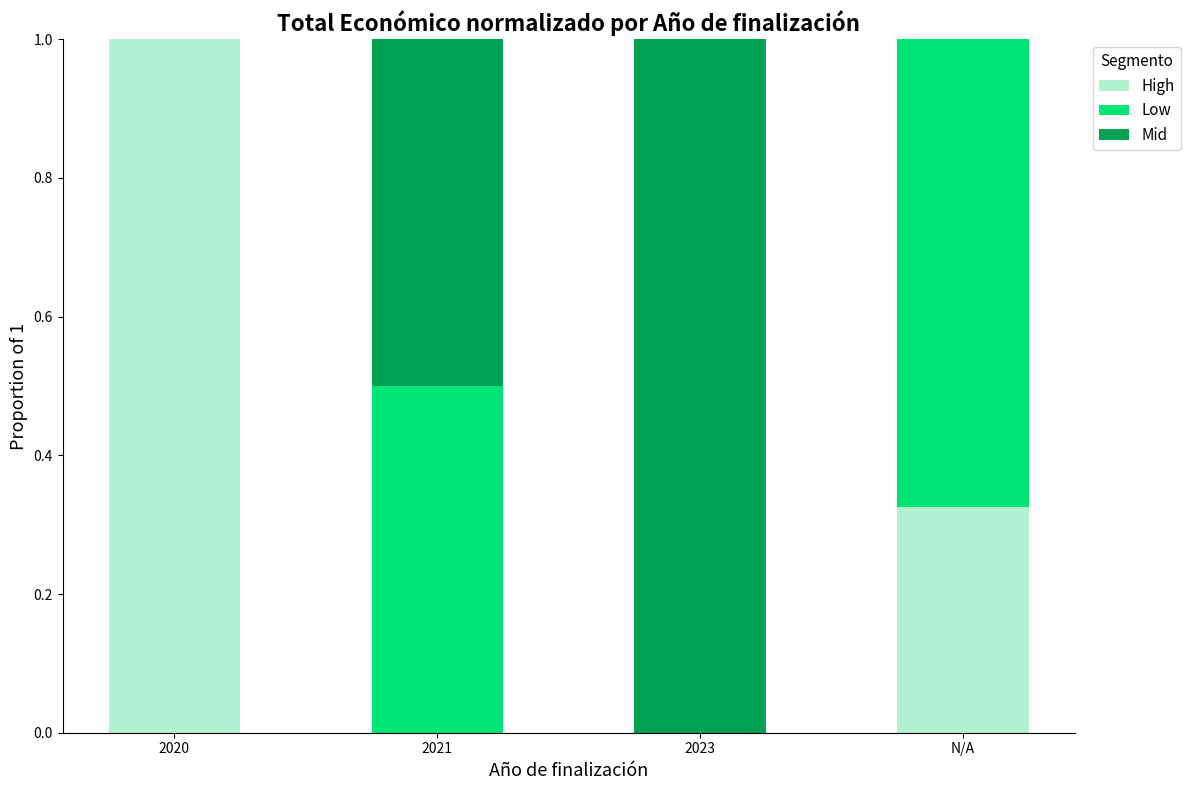

What is the sum of all High values?

1.3